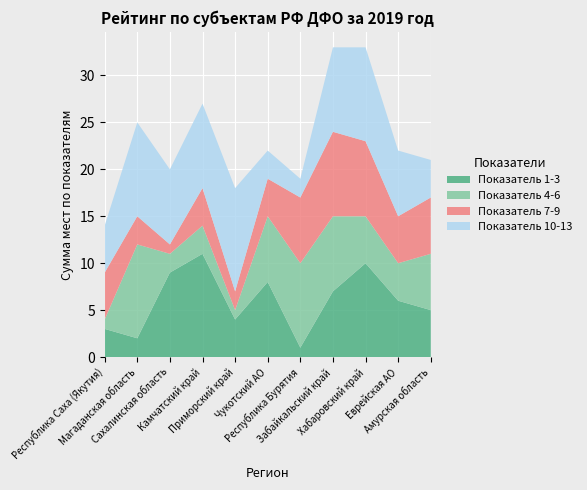

Reading left to right, what are all the values shown in this chart?

Показатель 1-3: Республика Саха (Якутия)=3	Магаданская область=2	Сахалинская область=9	Камчатский край=11	Приморский край=4	Чукотский АО=8	Республика Бурятия=1	Забайкальский край=7	Хабаровский край=10	Еврейская АО=6	Амурская область=5
Показатель 4-6: Республика Саха (Якутия)=1	Магаданская область=10	Сахалинская область=2	Камчатский край=3	Приморский край=1	Чукотский АО=7	Республика Бурятия=9	Забайкальский край=8	Хабаровский край=5	Еврейская АО=4	Амурская область=6
Показатель 7-9: Республика Саха (Якутия)=5	Магаданская область=3	Сахалинская область=1	Камчатский край=4	Приморский край=2	Чукотский АО=4	Республика Бурятия=7	Забайкальский край=9	Хабаровский край=8	Еврейская АО=5	Амурская область=6
Показатель 10-13: Республика Саха (Якутия)=5	Магаданская область=10	Сахалинская область=8	Камчатский край=9	Приморский край=11	Чукотский АО=3	Республика Бурятия=2	Забайкальский край=9	Хабаровский край=10	Еврейская АО=7	Амурская область=4